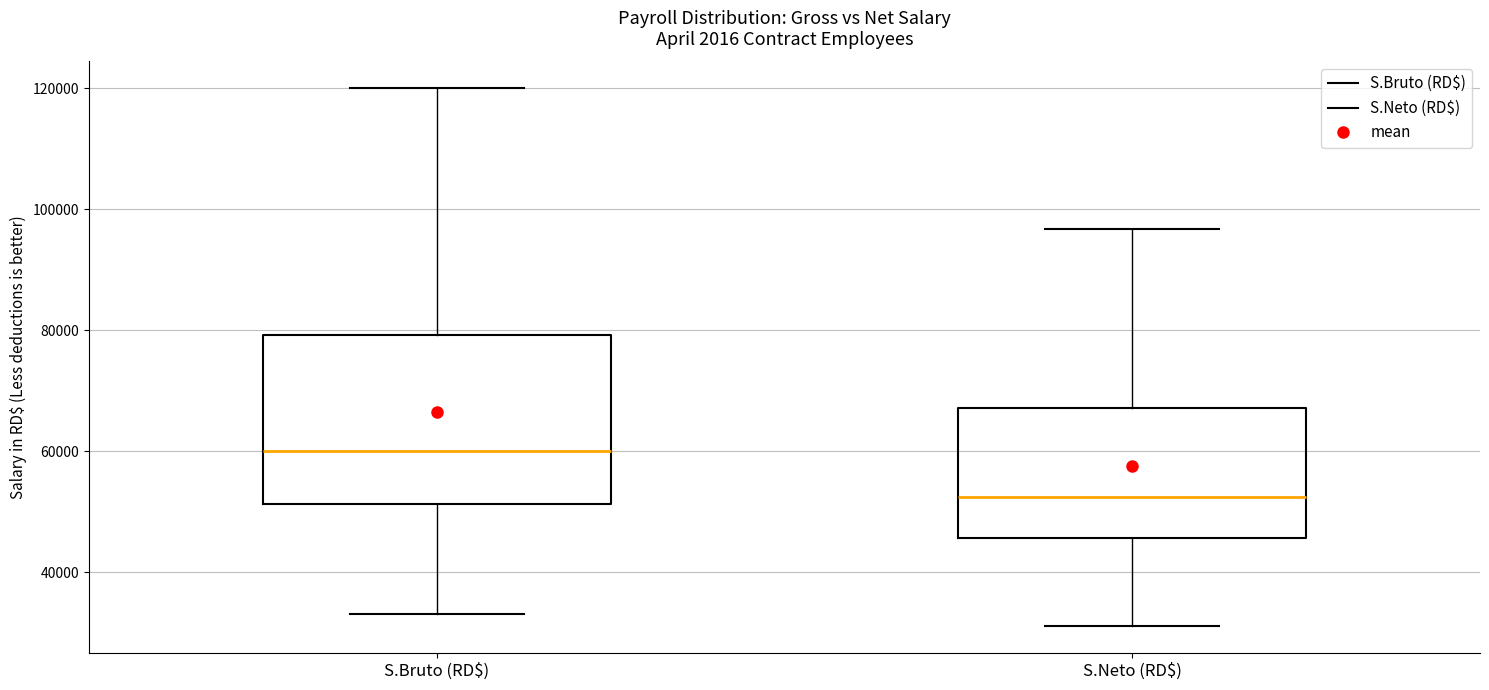

Where does the upper whisker of the box for S.Neto (RD$) end on the y-axis? The values are not printed on the chart, so give them approximately, as read against the axis.

96000